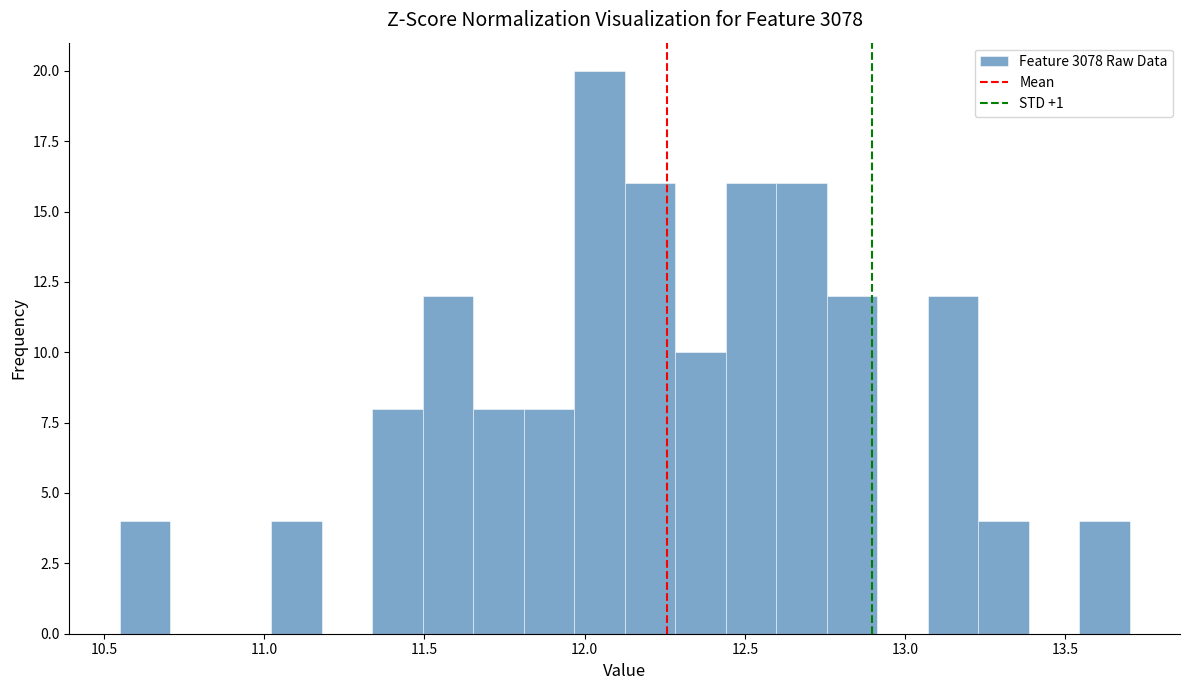

Read against the x-axis, roughly where is the centre of the tallest bar?

12.05